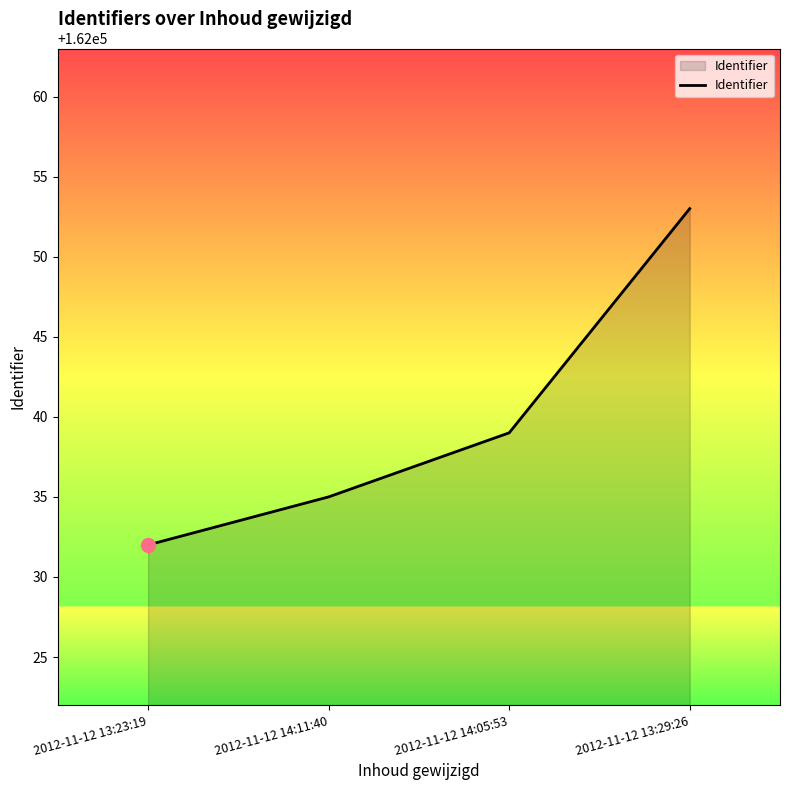

At which category does the chart reach its minimum across all series?

2012-11-12 13:23:19